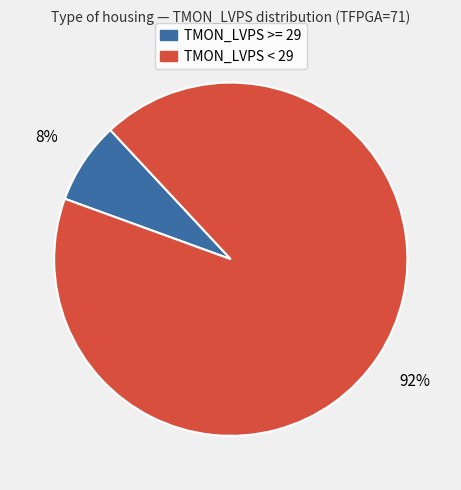

Is there a majority slice in this chart?

Yes